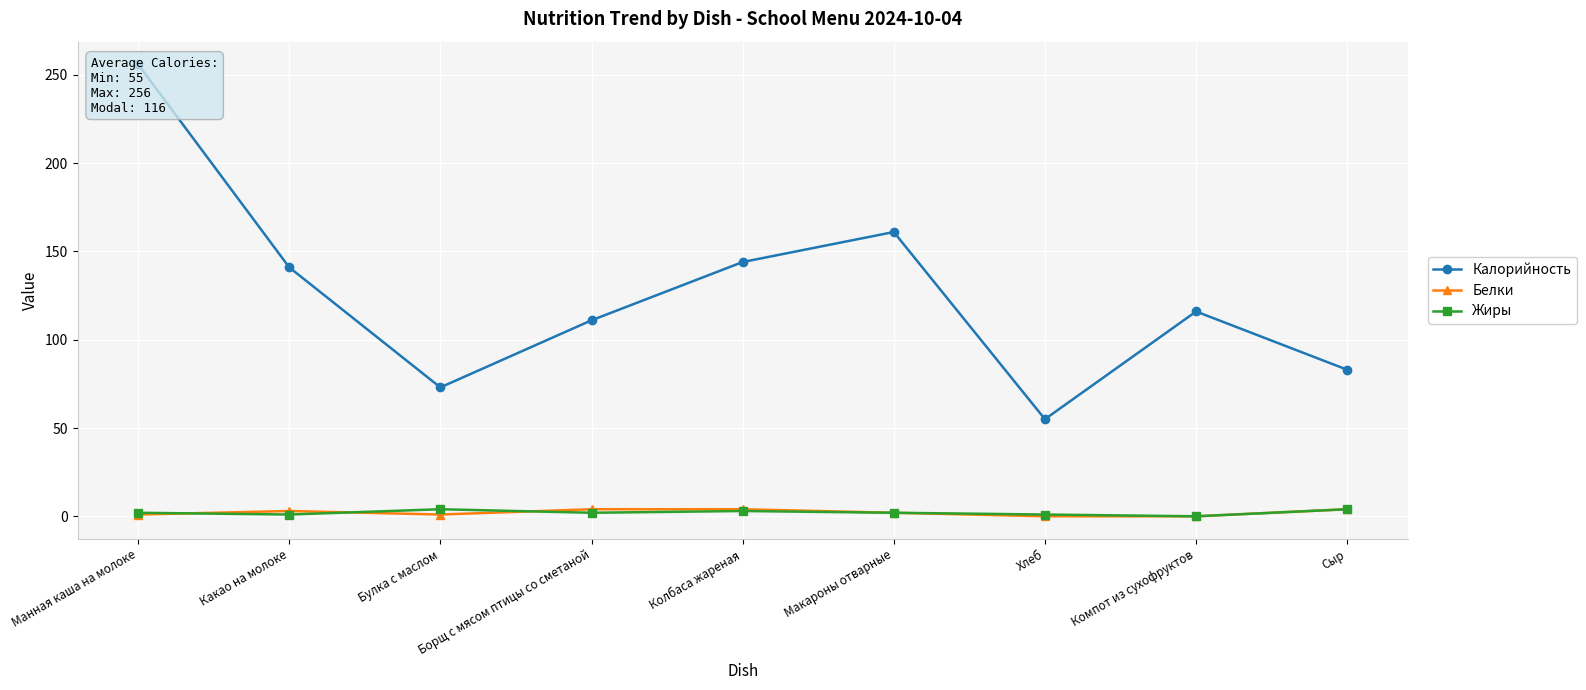

Reading left to right, list all the values displayed in this chart.

Калорийность: 256	141	73	111	144	161	55	116	83
Белки: 1	3	1	4	4	2	0	0	4
Жиры: 2	1	4	2	3	2	1	0	4